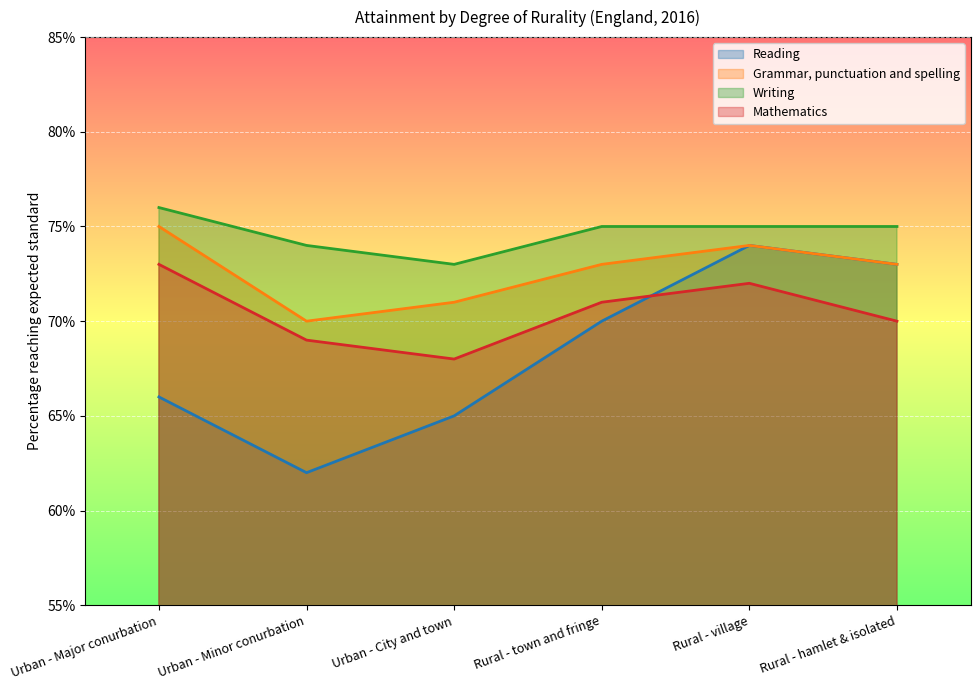

Rank the series by their maximum value, from lowest to highest.

Mathematics, Reading, Grammar, punctuation and spelling, Writing